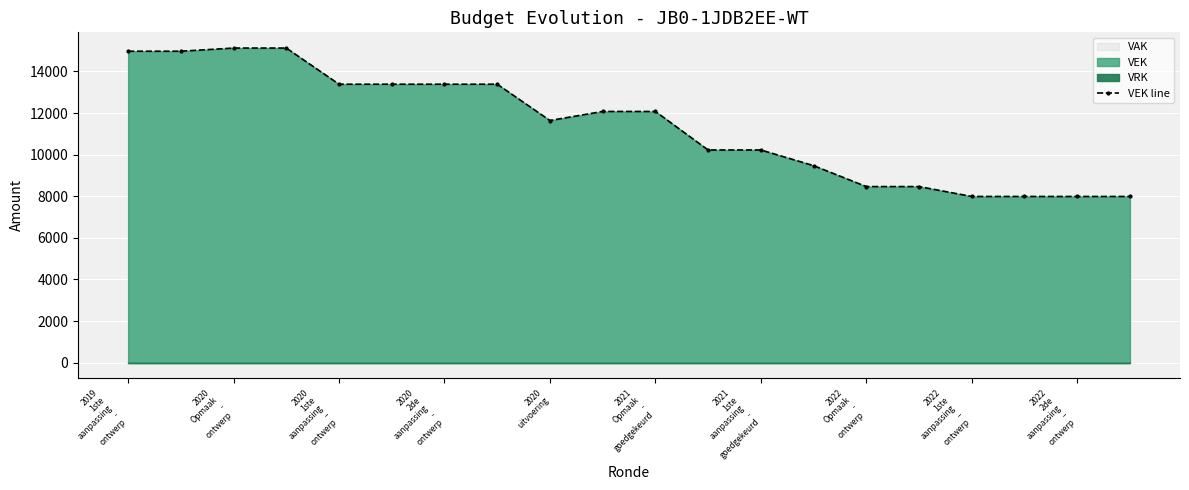

How many interior local valleys (lower than both neighbors) does the data have?

1